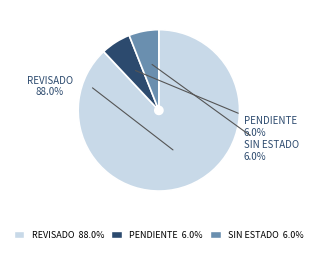

To the nearest percent, what is the difference between the largest and smallest slice percentages?

82%